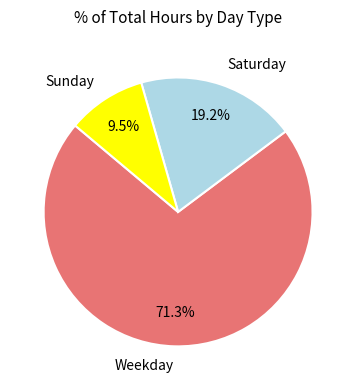

What portion of the pie excludes Saturday?

80.8%